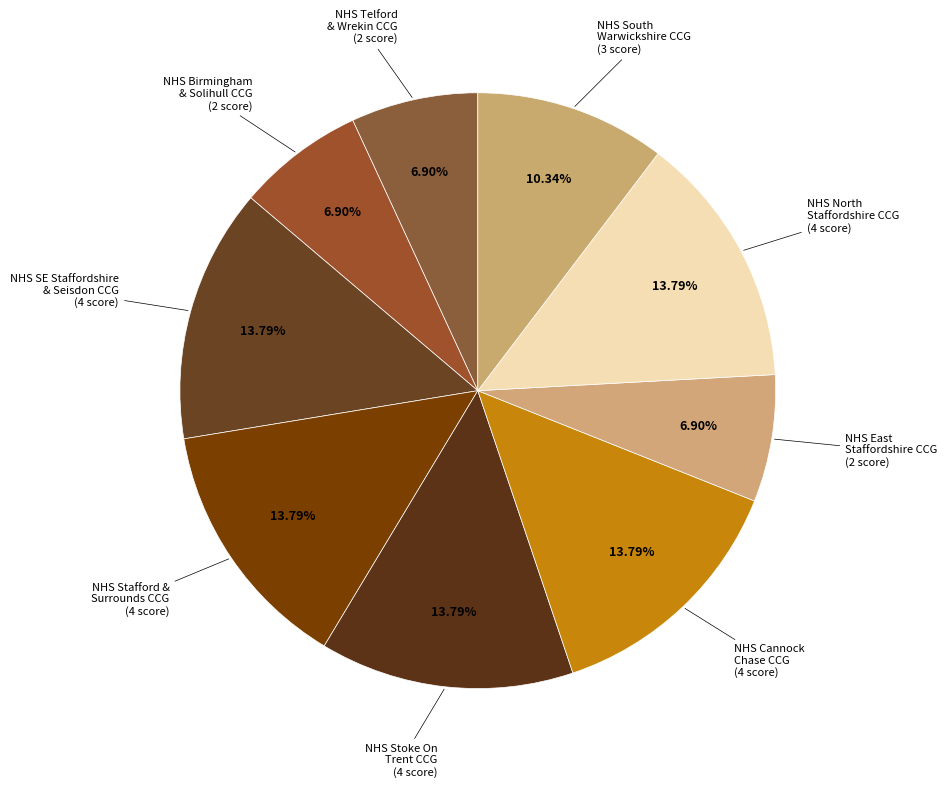

What percentage is the NHS North Staffordshire CCG slice, to the nearest percent?

14%